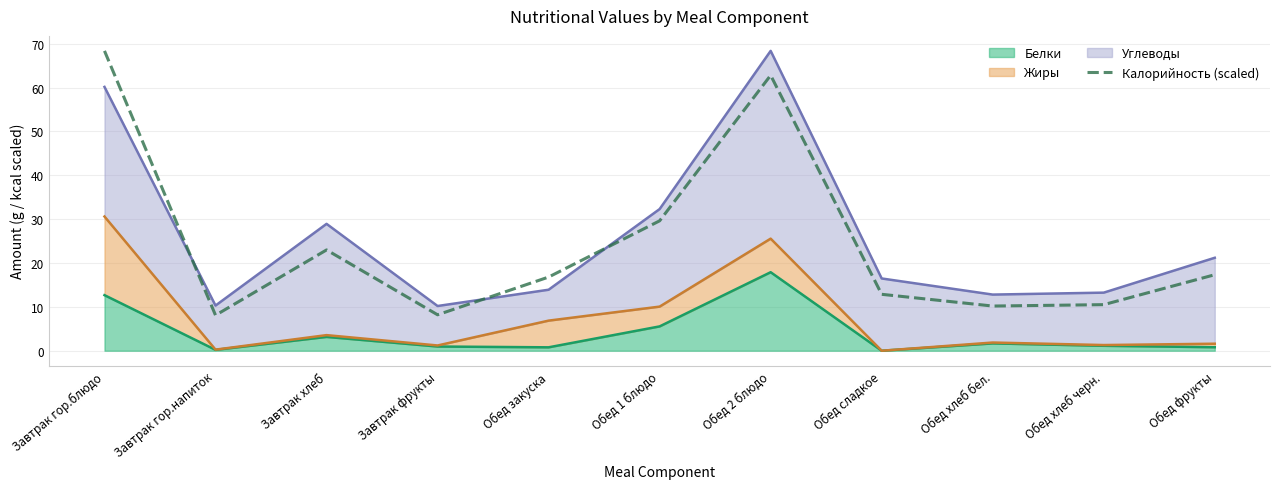

Reading right to left, extract all data points from this chart.

17.3	10.5	10.2	12.9	62.8	29.6	16.8	8.2	23.0	8.1	68.4